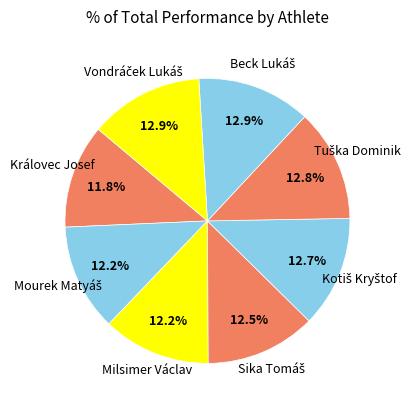

Count the number of slices in the pie.

8